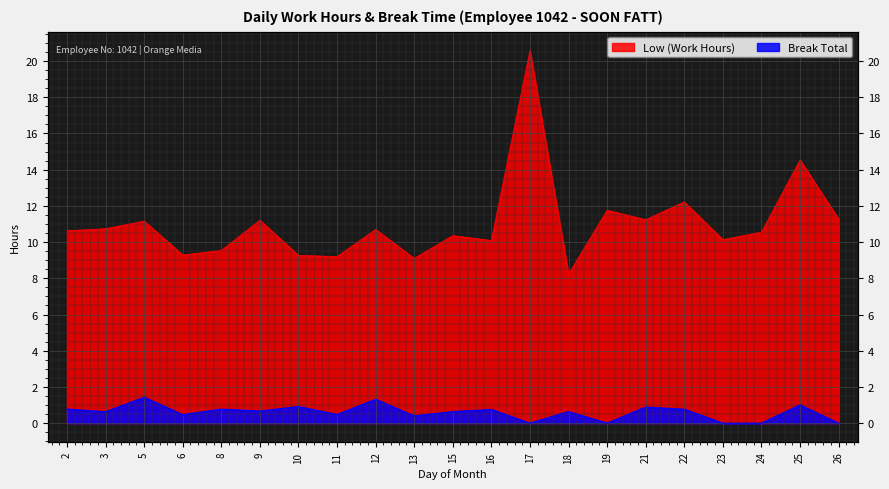

At which label does Break Total reach its peak?

5